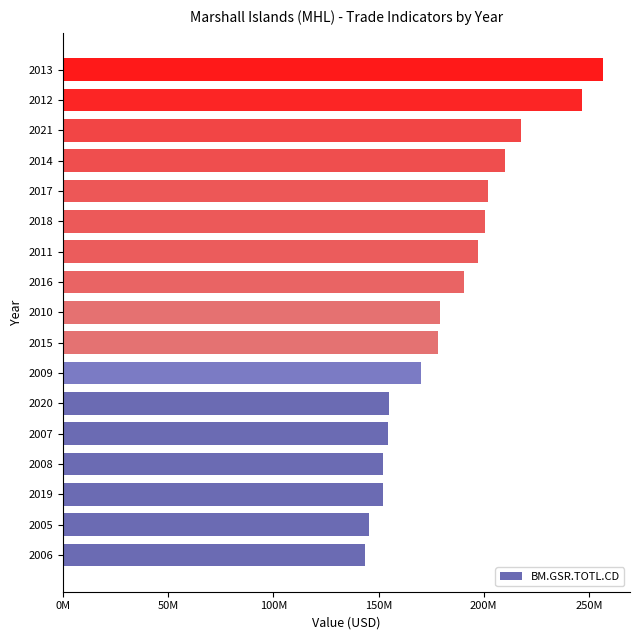

Does the chart contain any negative values?

No